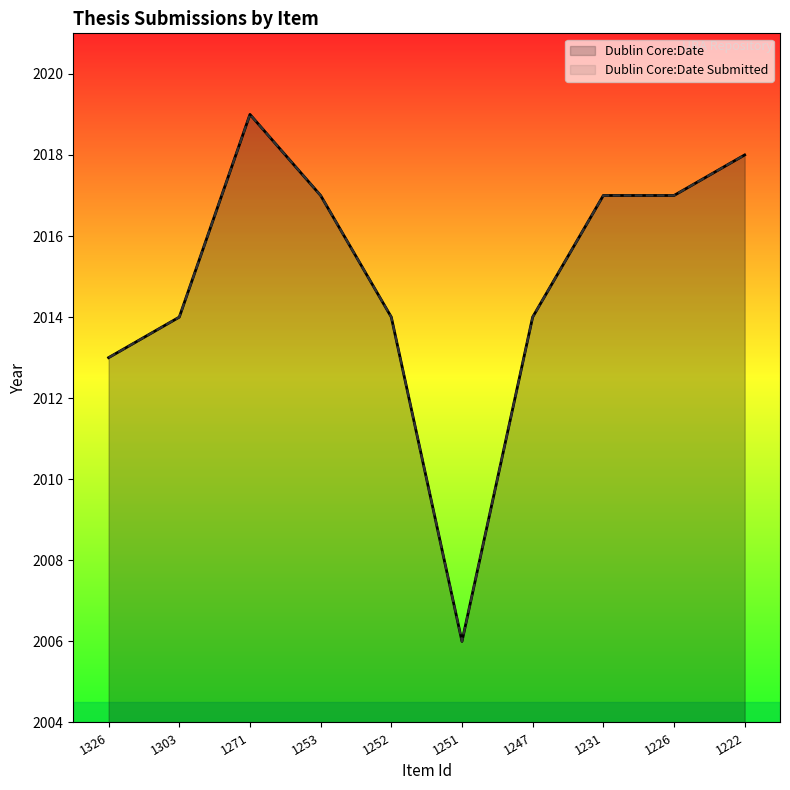

How many interior local valleys does the Dublin Core:Date Submitted series have?

1